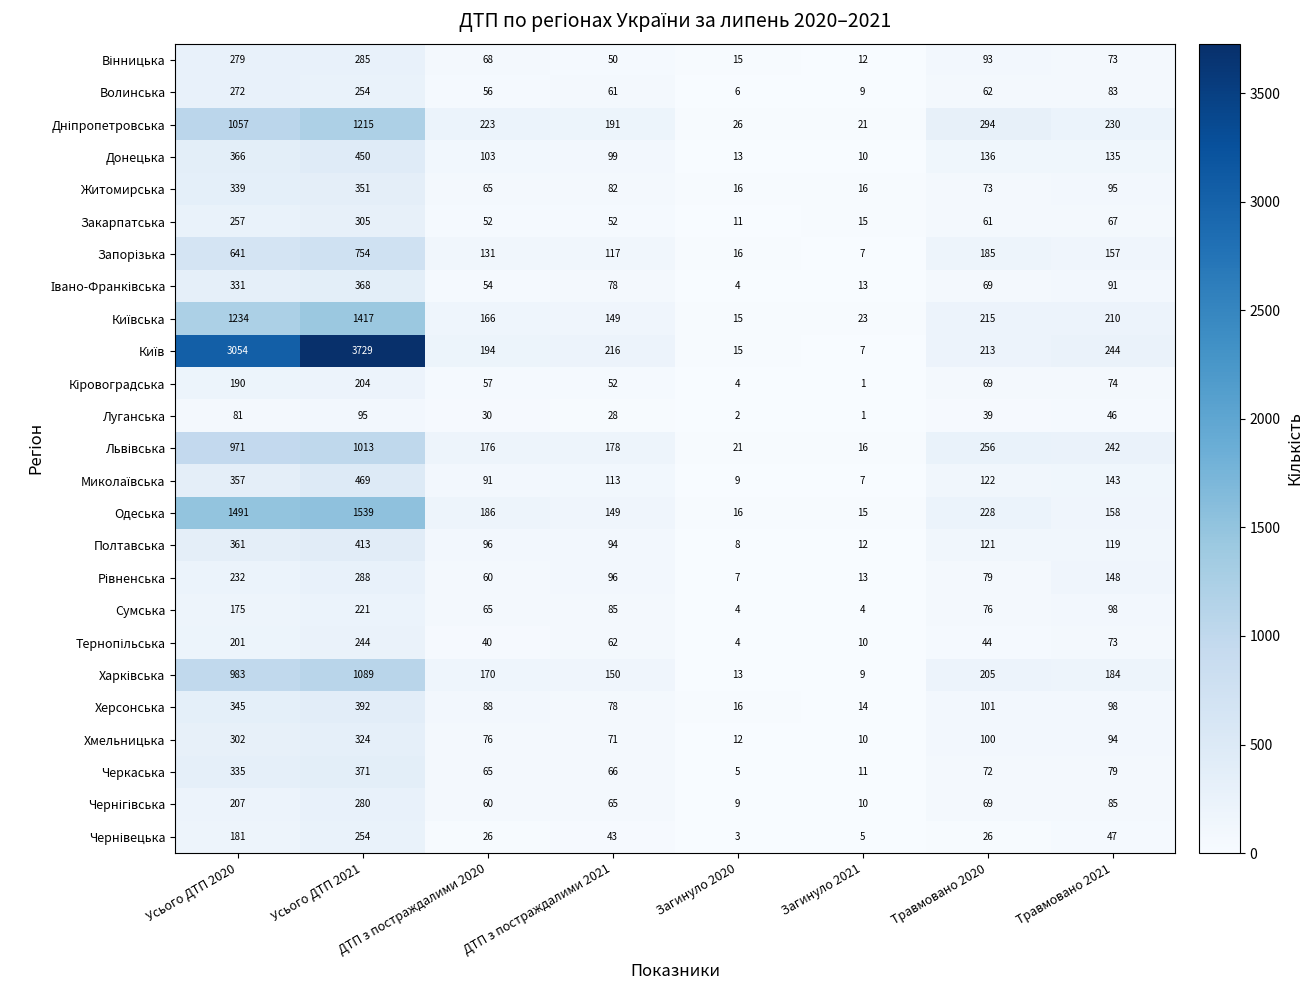

What is the difference between the highest and lowest values at Травмовано 2020?

268